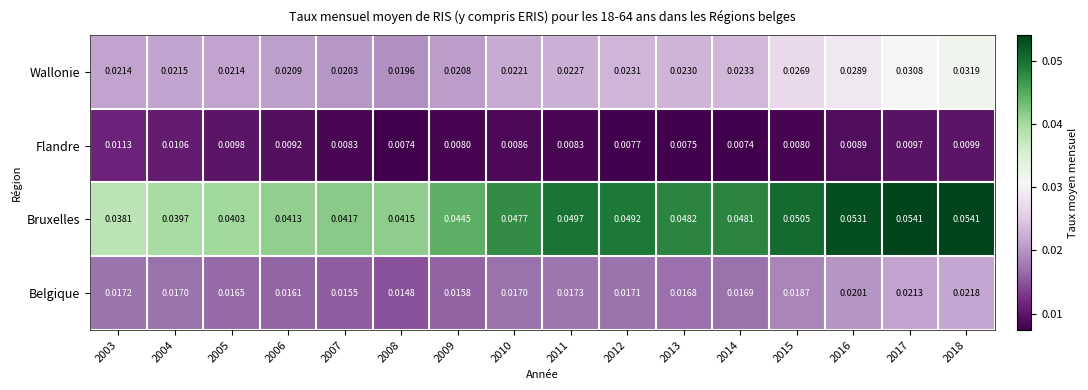

Which series has the largest range (max minus min)?

Bruxelles